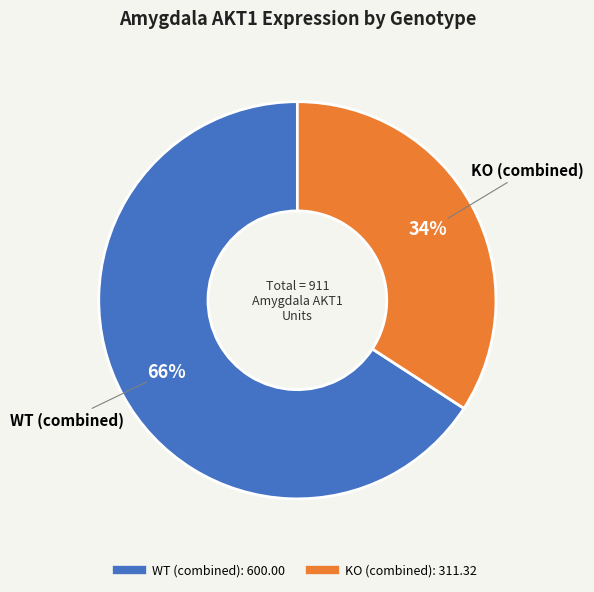

Count the number of slices in the pie.

2